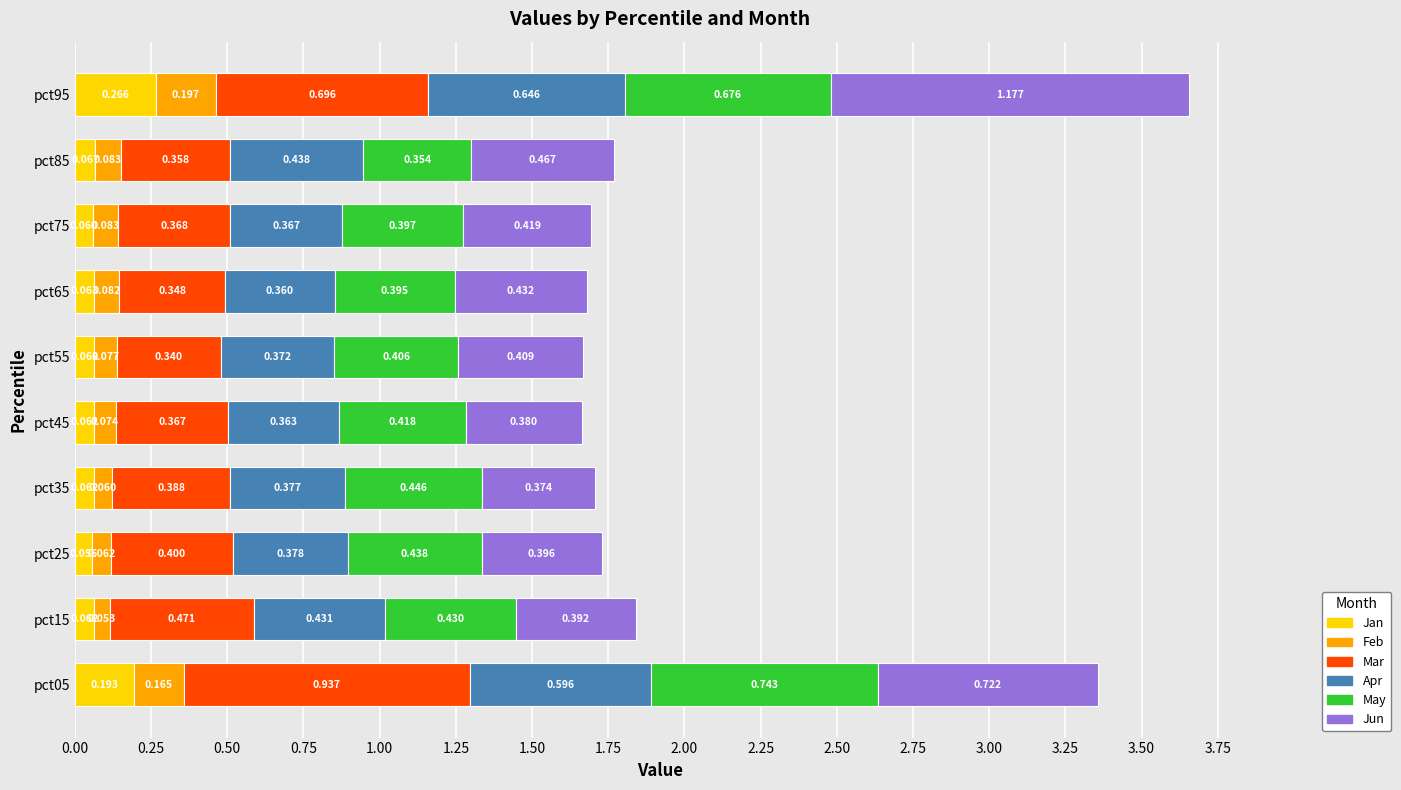

What is the sum of all May values?

4.7